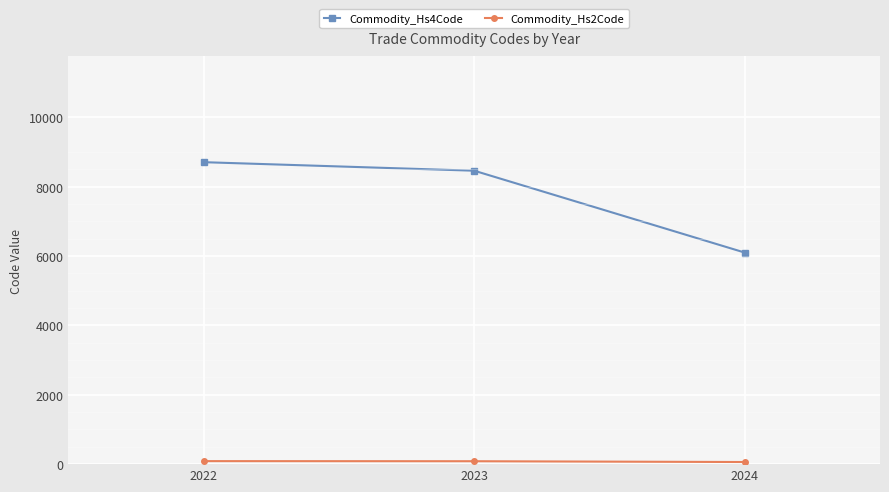

Between 2022 and 2023, which series saw the biggest shift?

Commodity_Hs4Code